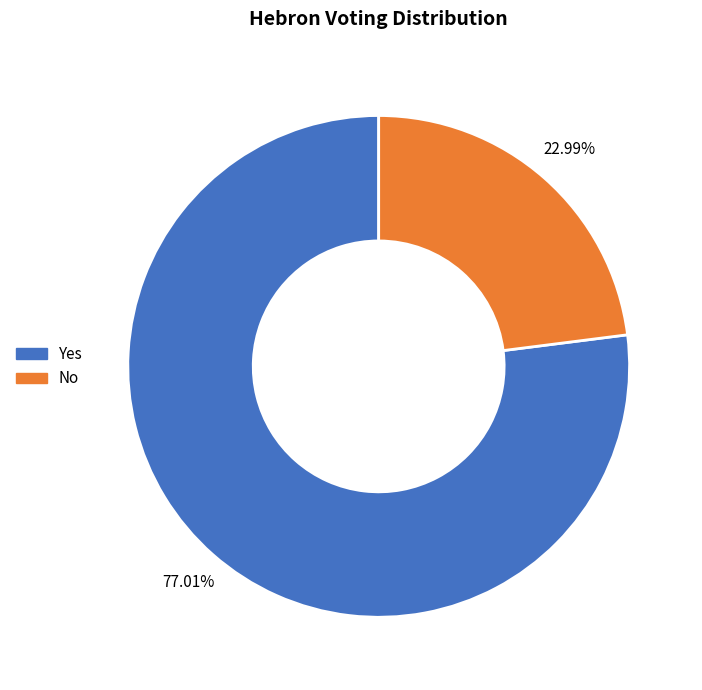

Is there any slice that represents more than half of the pie?

Yes